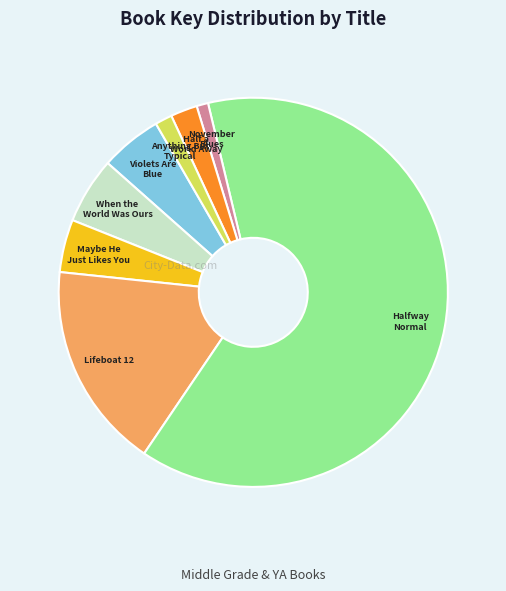

Does any single category account for the majority?

Yes